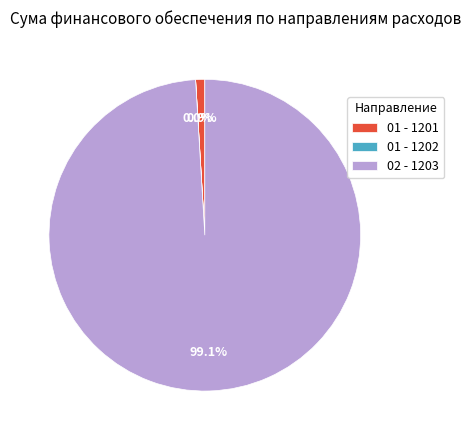

Is the sum of 02 - 1203 and 01 - 1201 greater than half?

Yes